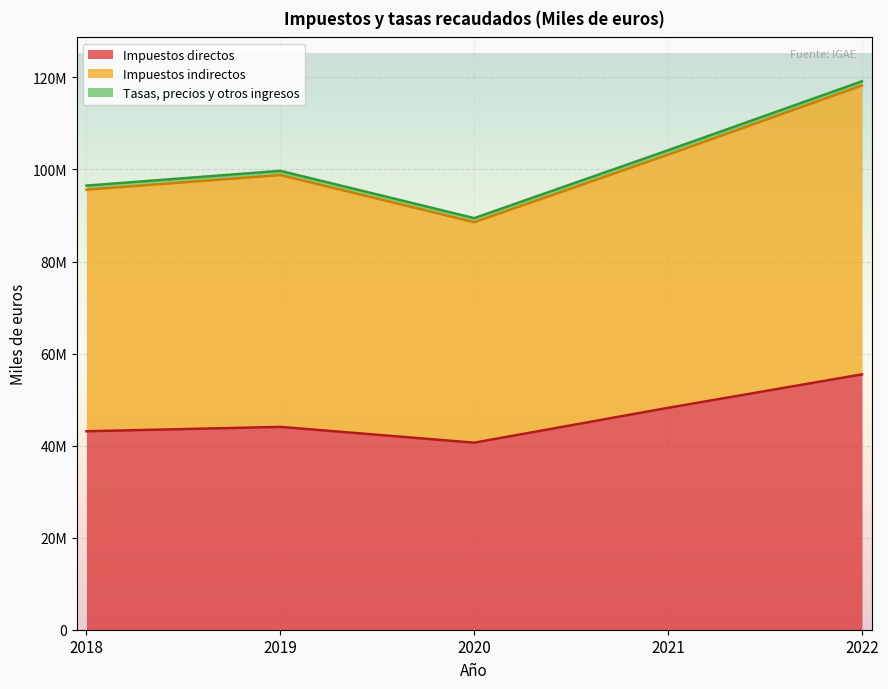

True or false: Impuestos directos and Impuestos indirectos cross at least once.

False